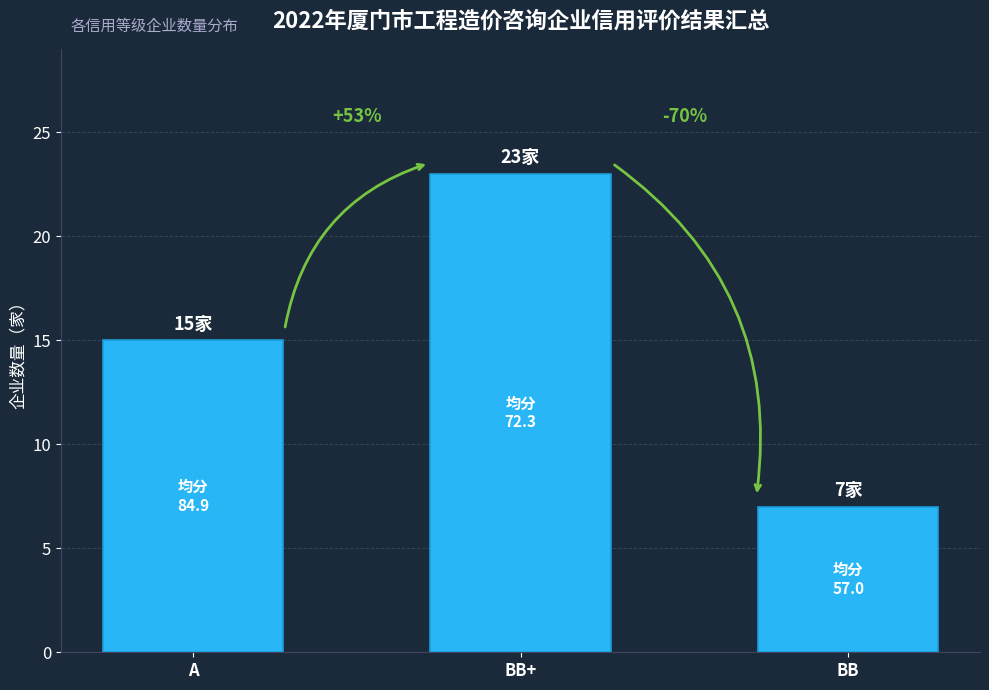

Is it true that the value at BB is 12?

False